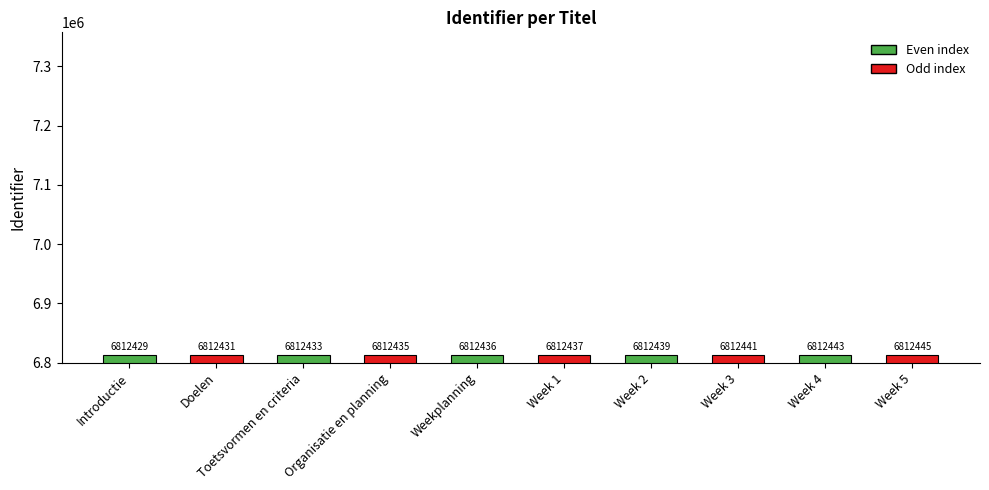

Approximately how many times larger is the value at Week 4 compared to Weekplanning?

1.0